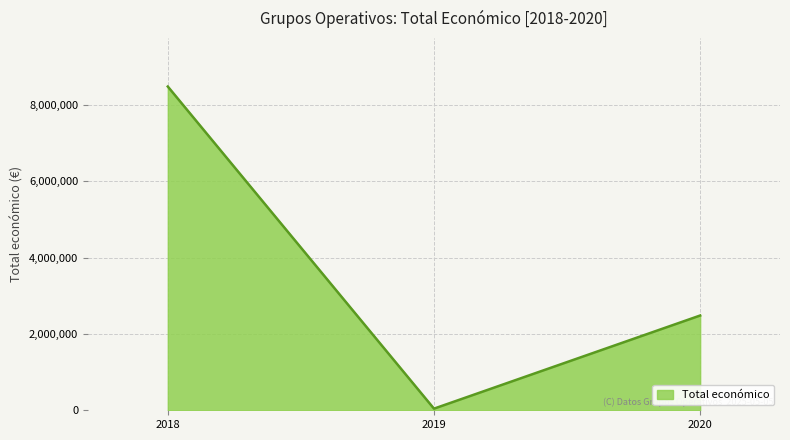

The value at 2018 is 8484999. True or false?

True